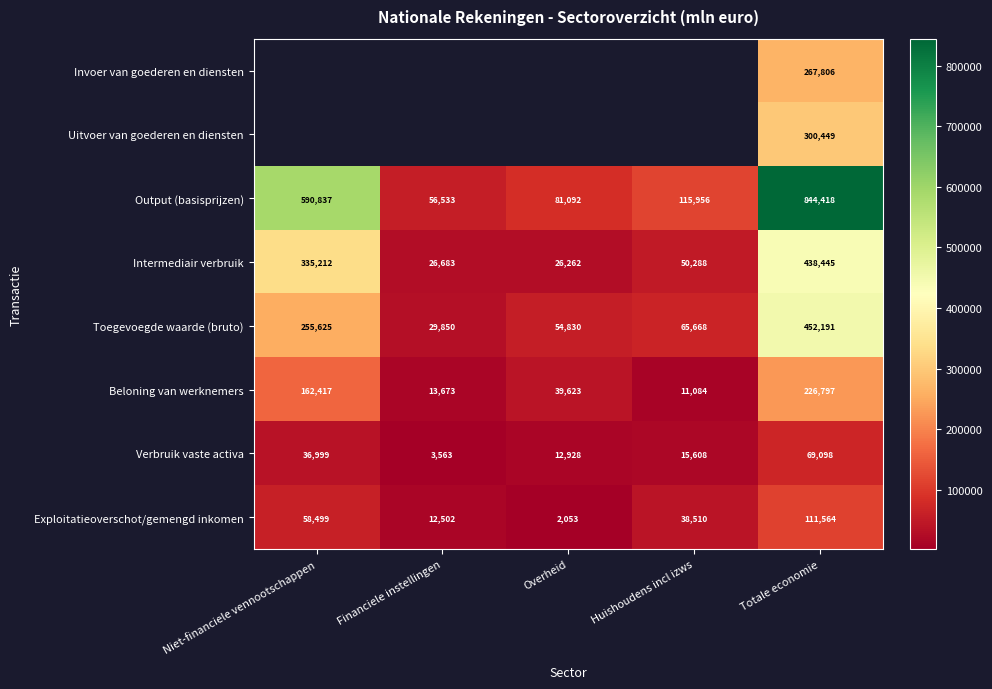

Count the number of data series in this chart.

8